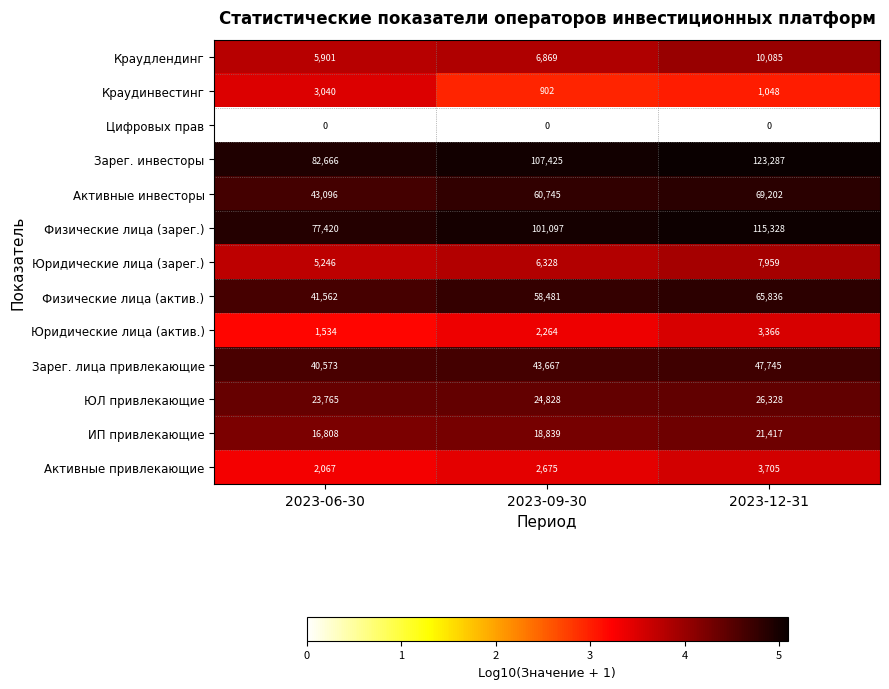

At 2023-09-30, list the series in order from largest to smallest.

Зарег. инвесторы, Физические лица (зарег.), Активные инвесторы, Физические лица (актив.), Зарег. лица привлекающие, ЮЛ привлекающие, ИП привлекающие, Краудлендинг, Юридические лица (зарег.), Активные привлекающие, Юридические лица (актив.), Краудинвестинг, Цифровых прав